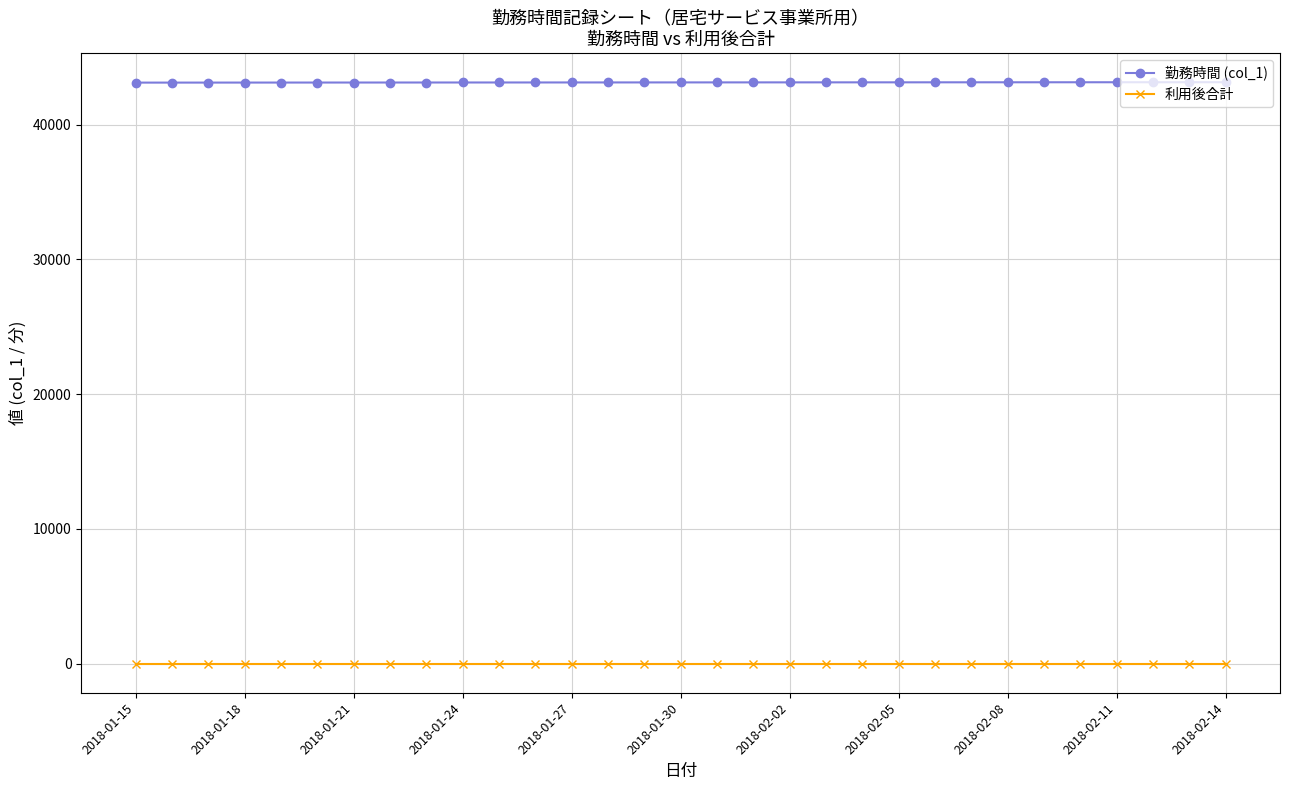

True or false: 利用後合計 and 勤務時間 (col_1) cross at least once.

False